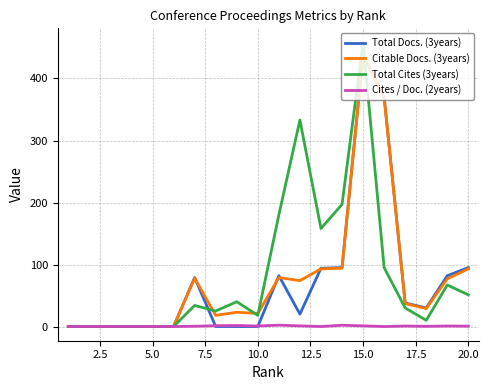

What is the highest value of the Total Cites (3years) series?

458.0